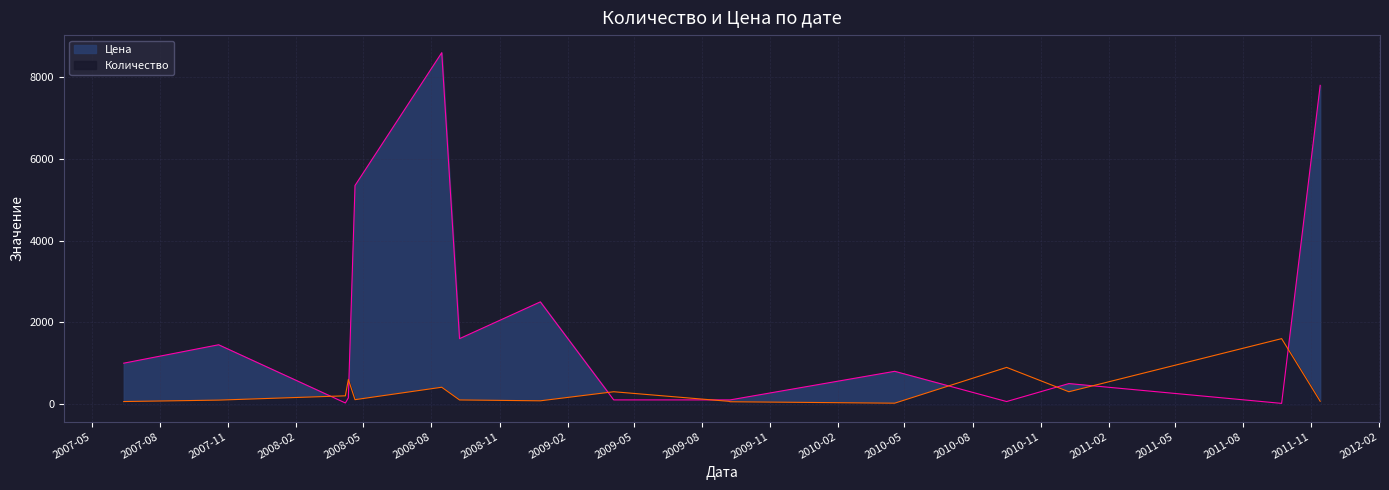

What is the sum of the Количество values at 2008-12-26 and 2008-08-15?

488